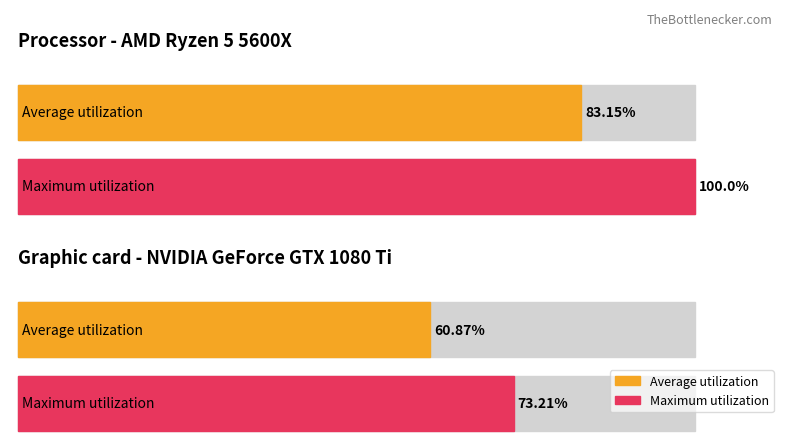

List the series in order of their overall mean, lowest first.

Average utilization, Maximum utilization